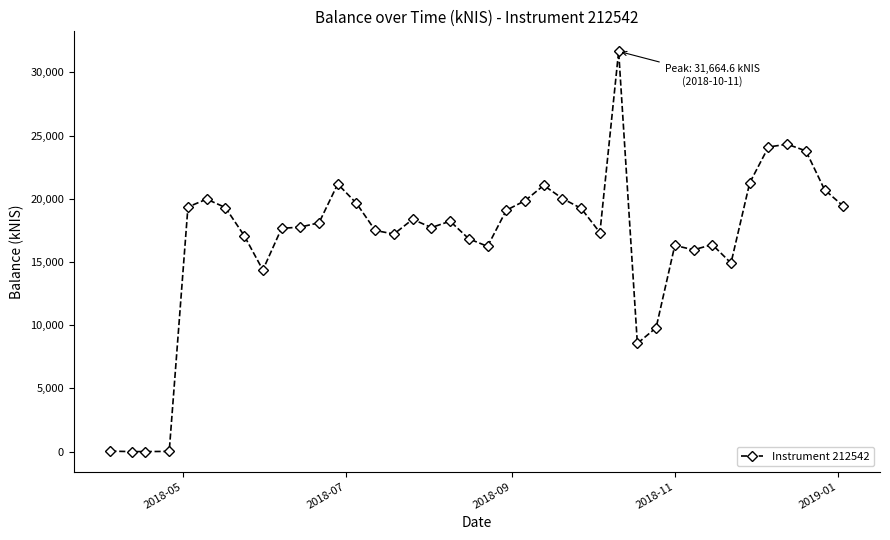

What is the average value?

16759.4